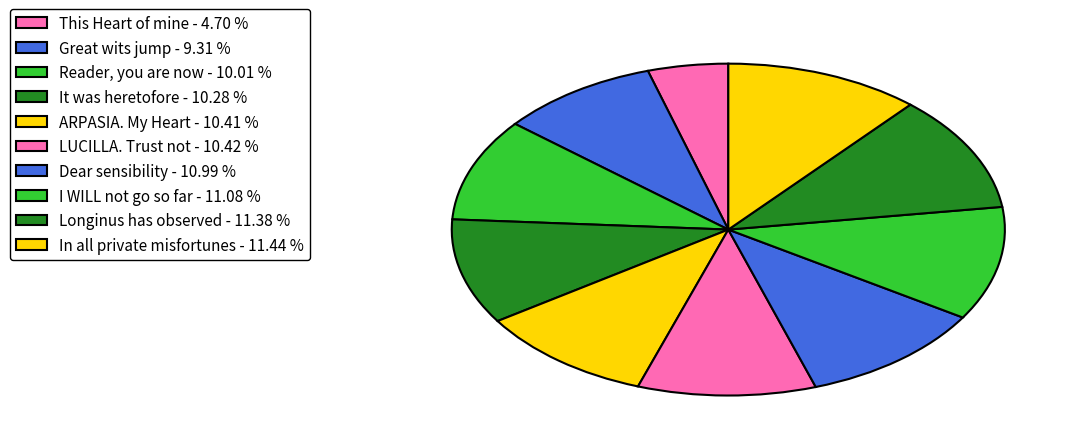

To the nearest percent, what portion does Longinus has observed represent?

11%